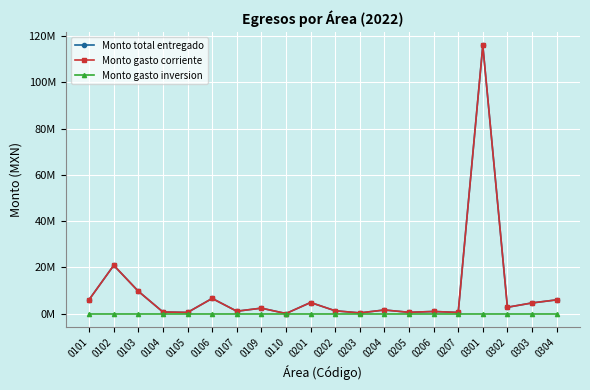

What is the difference between the maximum and minimum values in the Monto total entregado series?

115.9